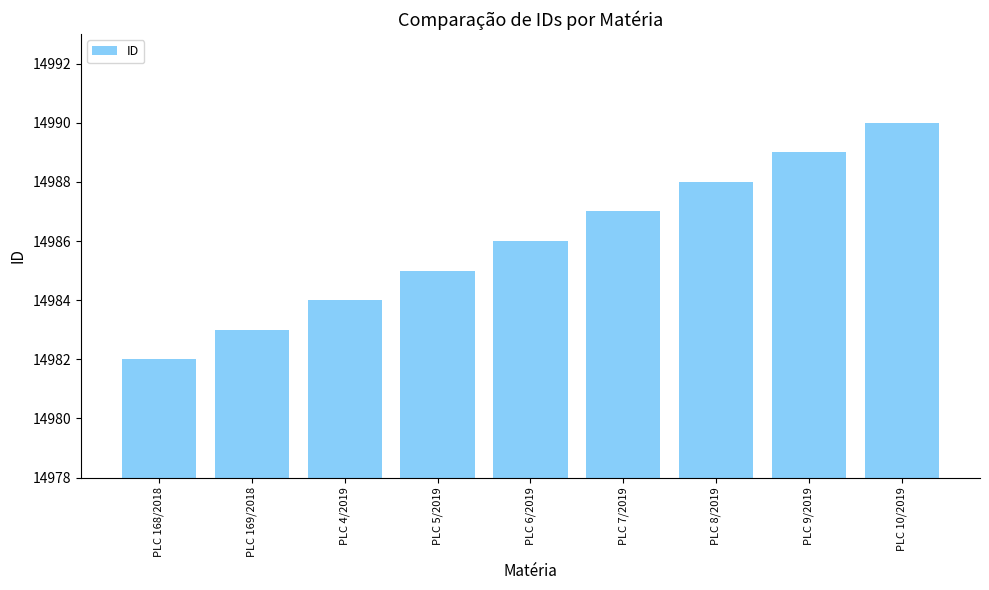

Count the values in the range 14984 to 14988.

5